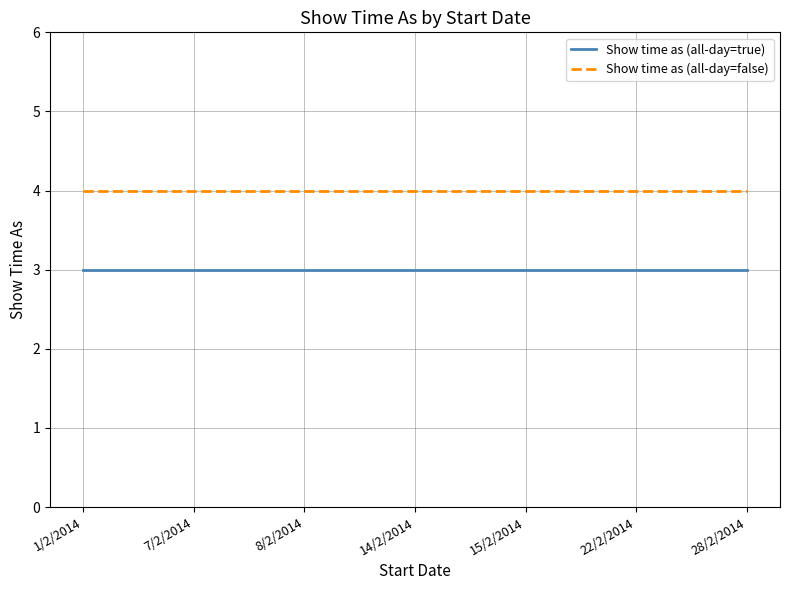

True or false: Show time as (all-day=false) and Show time as (all-day=true) cross at least once.

False